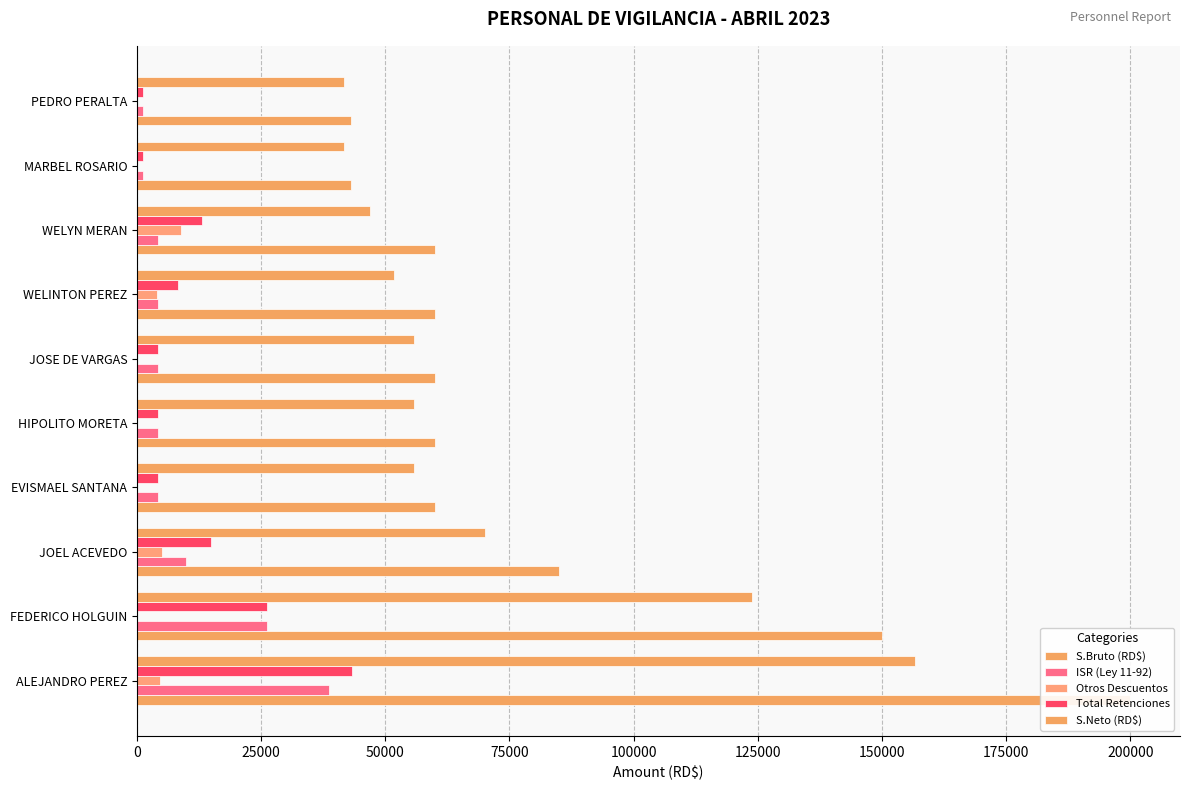

What is the difference between the maximum and minimum values in the Otros Descuentos series?

8855.9